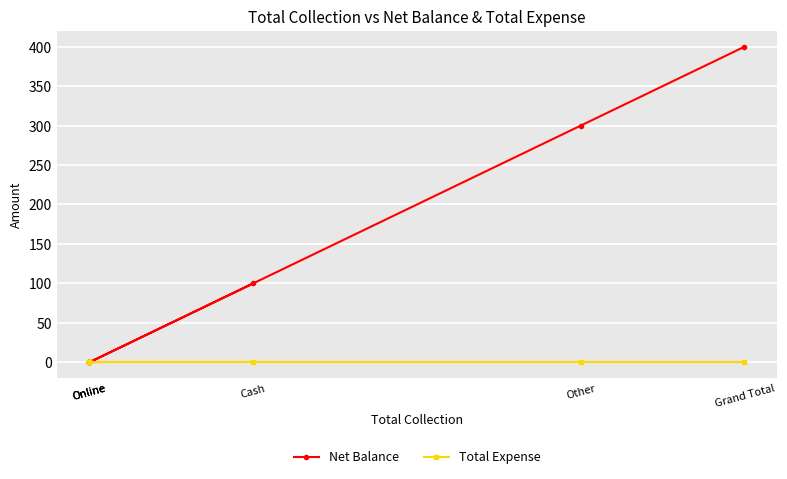

True or false: Total Expense and Net Balance intersect in this chart.

False